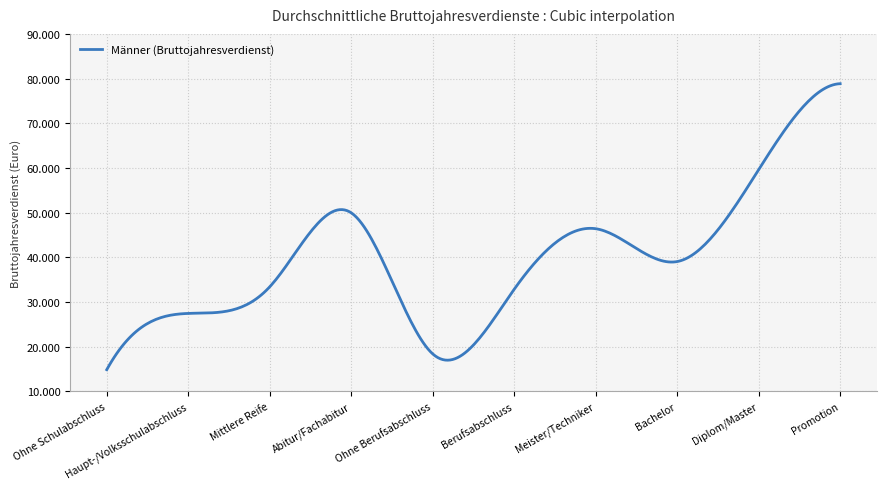

What is the label of the 10th point from the left?

Promotion